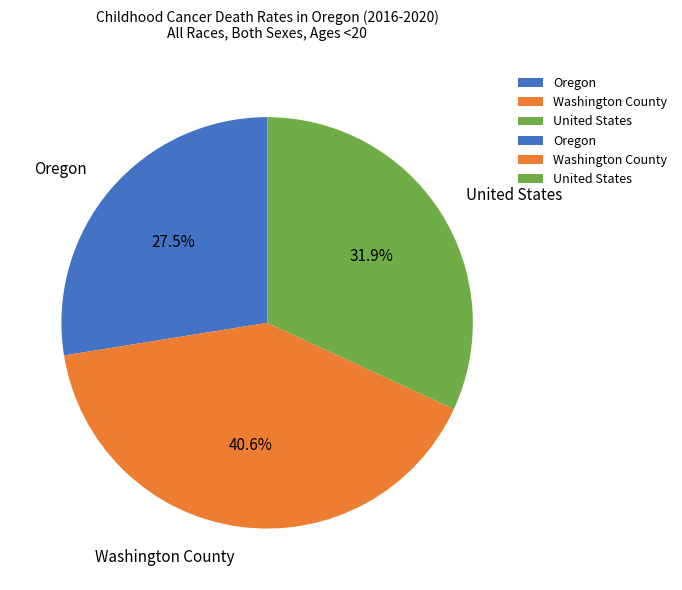

Rank the categories by value from highest to lowest.

Washington County, United States, Oregon